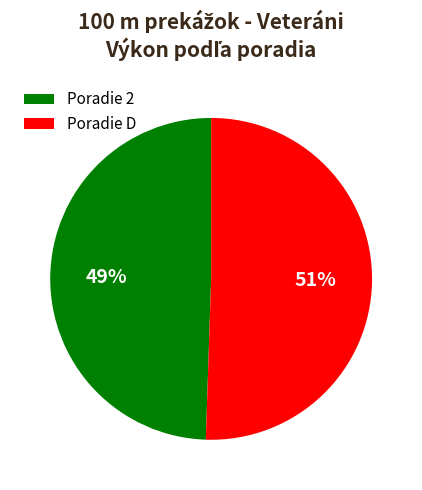

True or false: Poradie 2 accounts for 64% of the total.

False